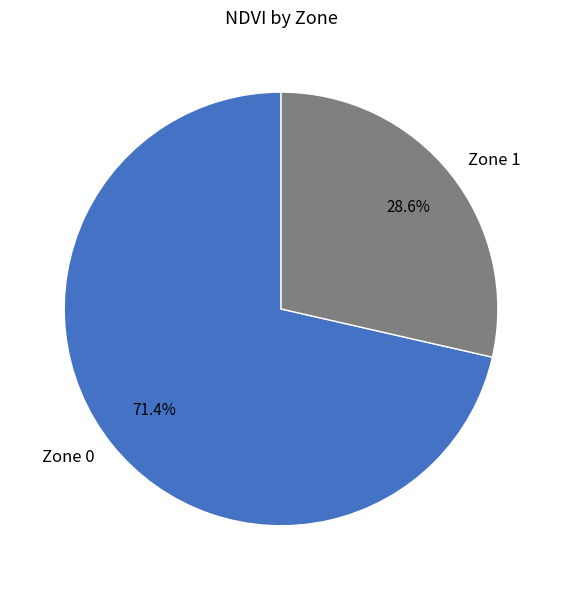

What percentage is NOT represented by Zone 1?

71.4%